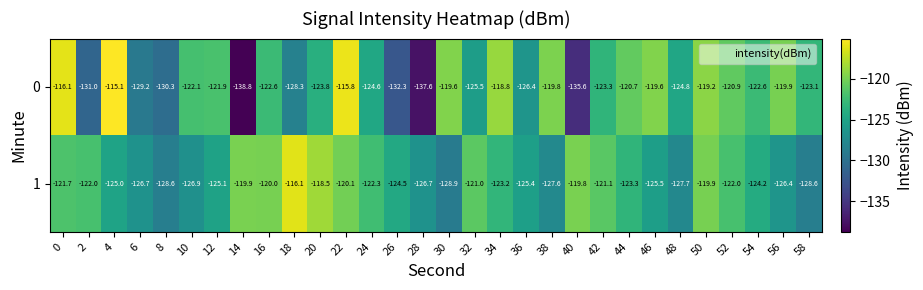

True or false: 0 has a value of -67.3 at 36.

False